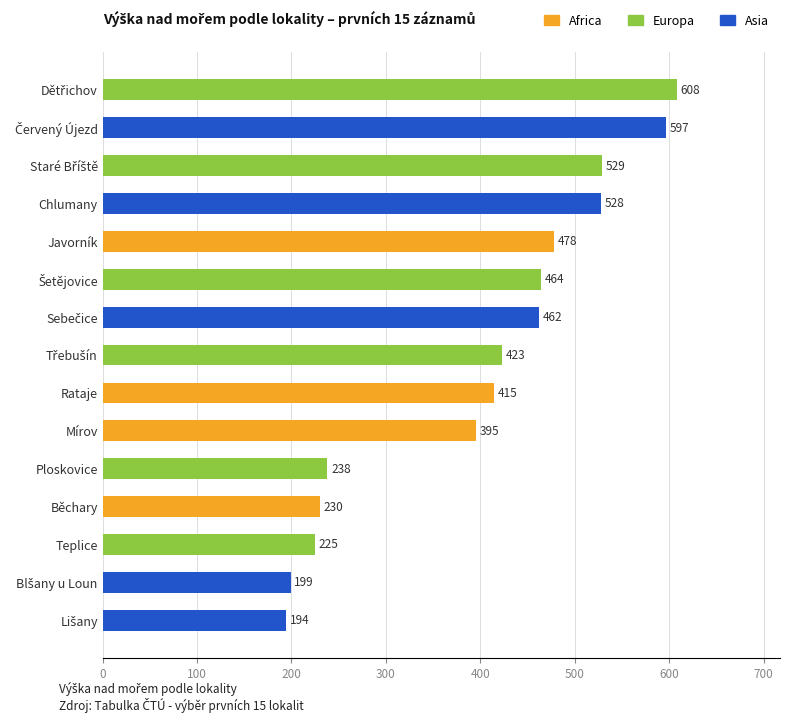

What is the label of the 5th bar from the top?

Javorník